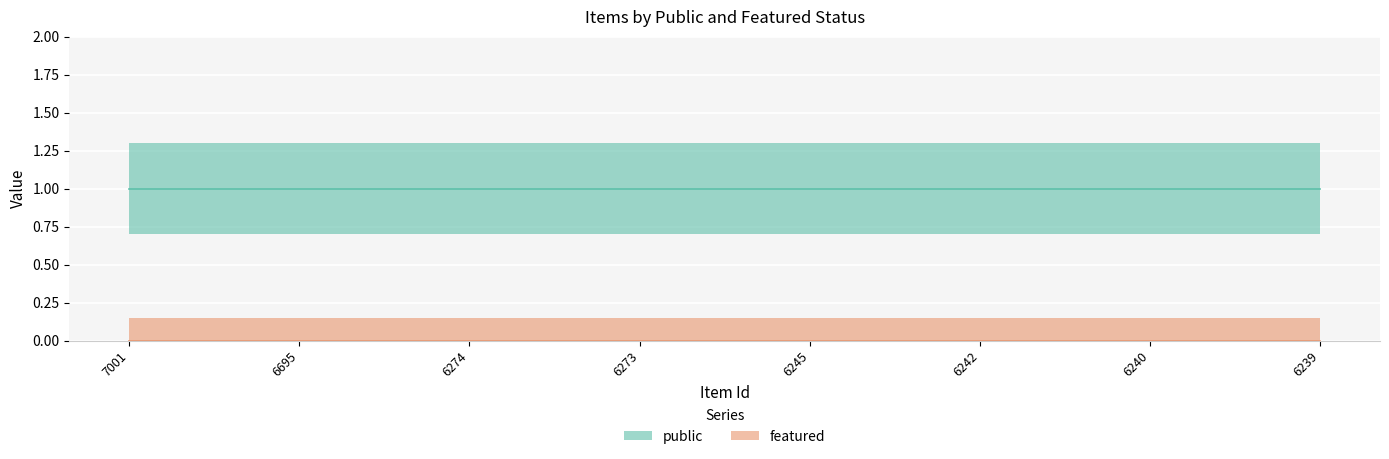

Reading left to right, what are all the values shown in this chart?

public: 7001=1	6695=1	6274=1	6273=1	6245=1	6242=1	6240=1	6239=1
featured: 7001=0	6695=0	6274=0	6273=0	6245=0	6242=0	6240=0	6239=0